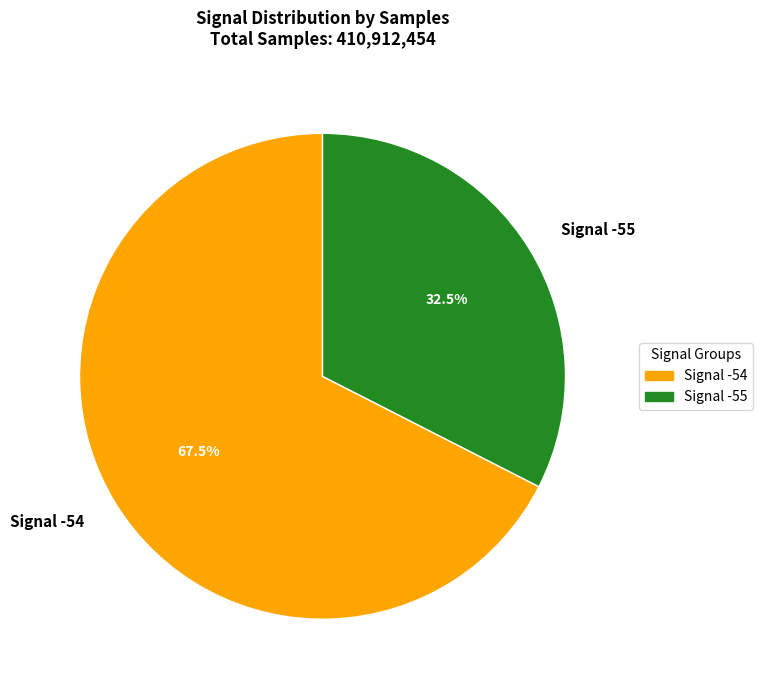

Between Signal -54 and Signal -55, which is larger?

Signal -54